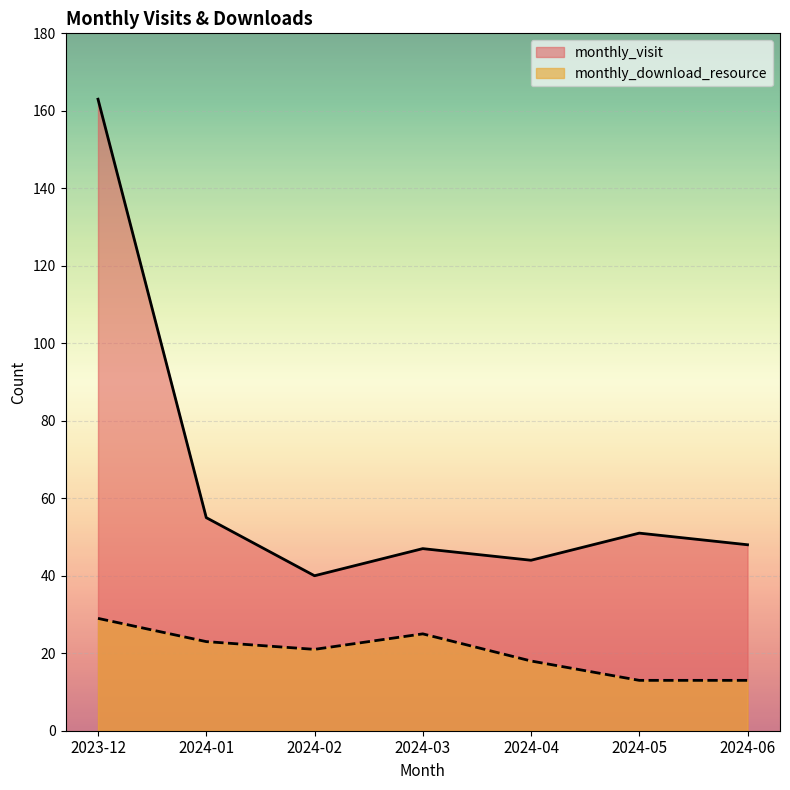

At how many categories does at least one series exceed 141?

1